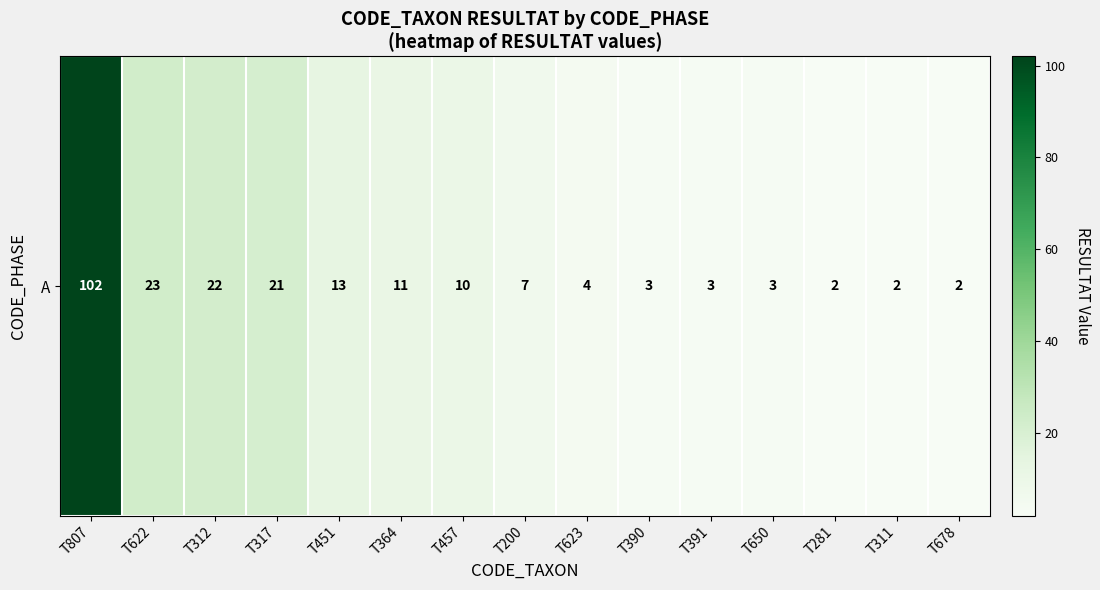

What is the change in value from T457 to T390?

-7